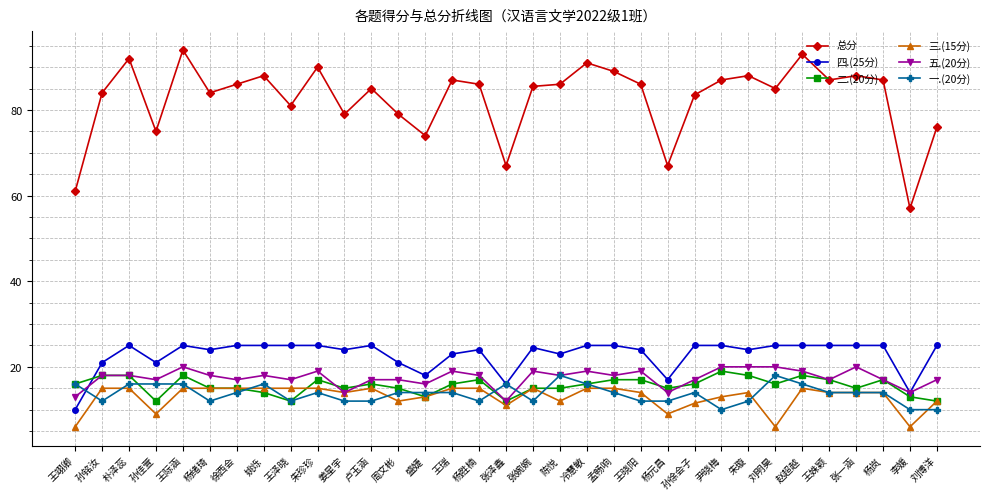

After their last crossing, which series has the higher values: 四.(25分) or 二.(20分)?

四.(25分)